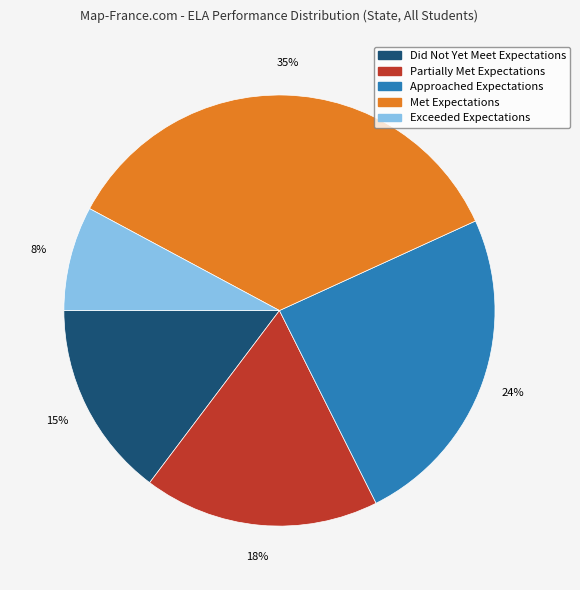

Between Did Not Yet Meet Expectations and Partially Met Expectations, which is larger?

Partially Met Expectations